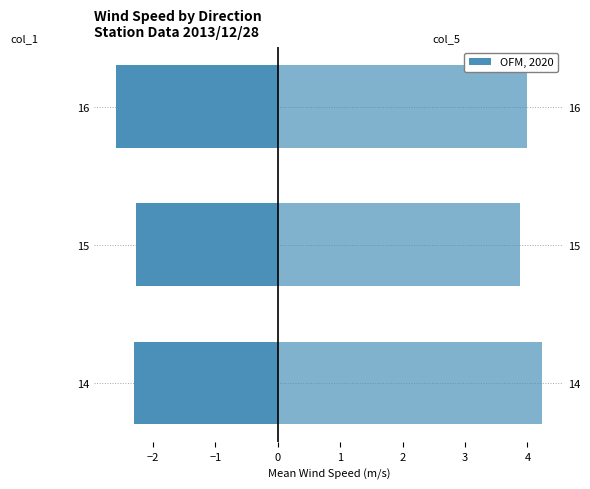

What is the average value of the col_5 series?

4.0